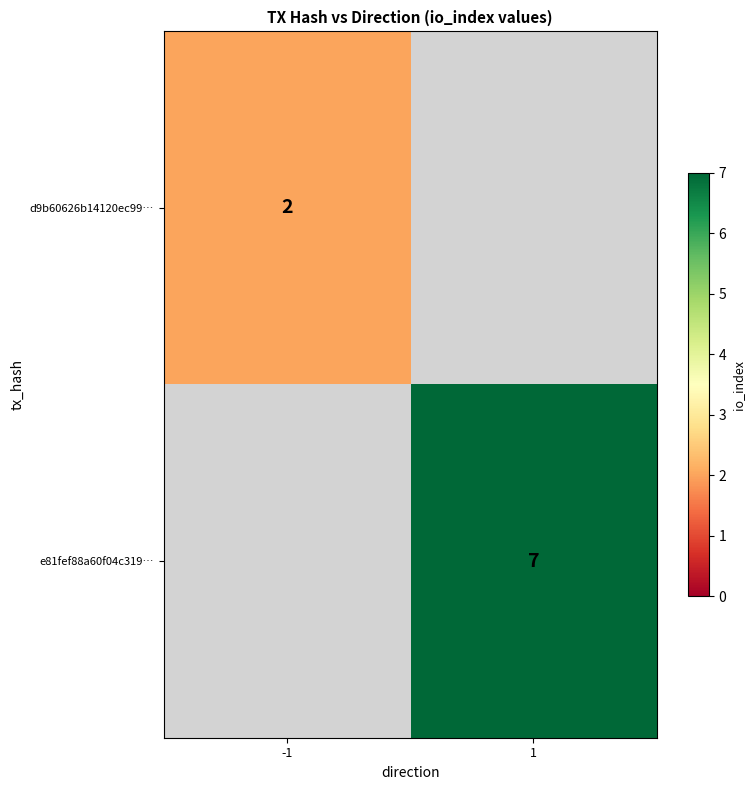

The value of e81fef88a60f04c319… at 1 is 7. True or false?

True